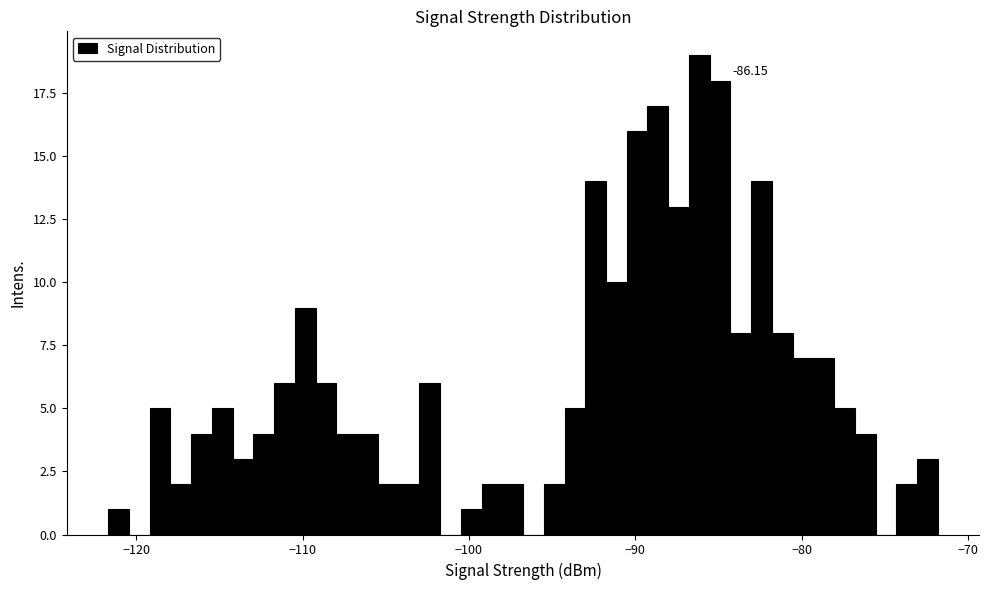

Around what value on the x-axis is the tallest bar? Give the approximate position of its centre, as read against the axis.

-86